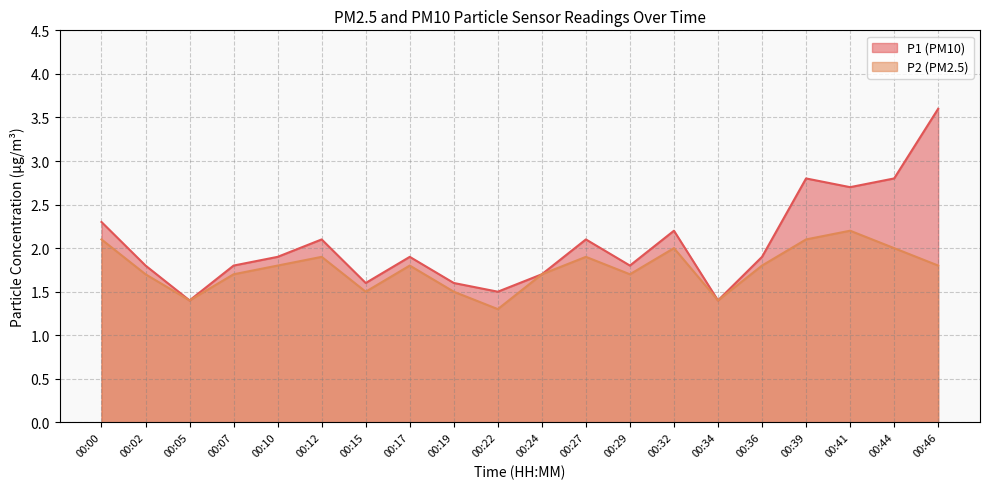

Reading right to left, extract all data points from this chart.

P1: 00:46=3.6	00:44=2.8	00:41=2.7	00:39=2.8	00:36=1.9	00:34=1.4	00:32=2.2	00:29=1.8	00:27=2.1	00:24=1.7	00:22=1.5	00:19=1.6	00:17=1.9	00:15=1.6	00:12=2.1	00:10=1.9	00:07=1.8	00:05=1.4	00:02=1.8	00:00=2.3
P2: 00:46=1.8	00:44=2.0	00:41=2.2	00:39=2.1	00:36=1.8	00:34=1.4	00:32=2.0	00:29=1.7	00:27=1.9	00:24=1.7	00:22=1.3	00:19=1.5	00:17=1.8	00:15=1.5	00:12=1.9	00:10=1.8	00:07=1.7	00:05=1.4	00:02=1.7	00:00=2.1